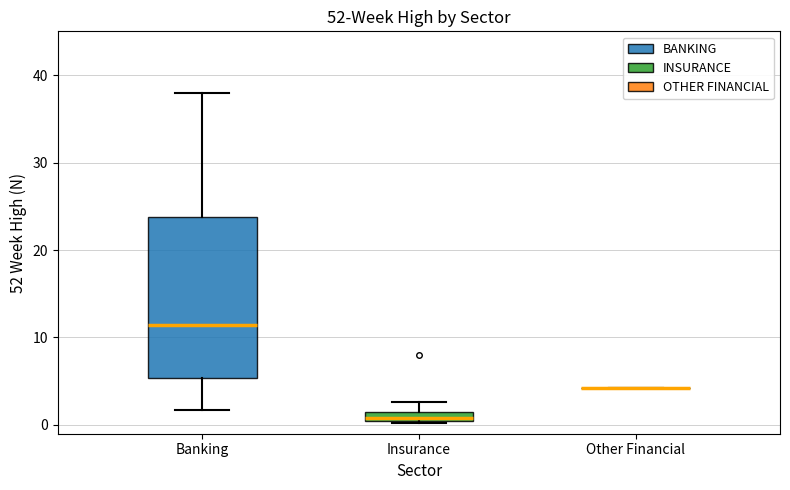

Comparing the boxes themselves (not the whiskers), which one is the tallest?

Banking